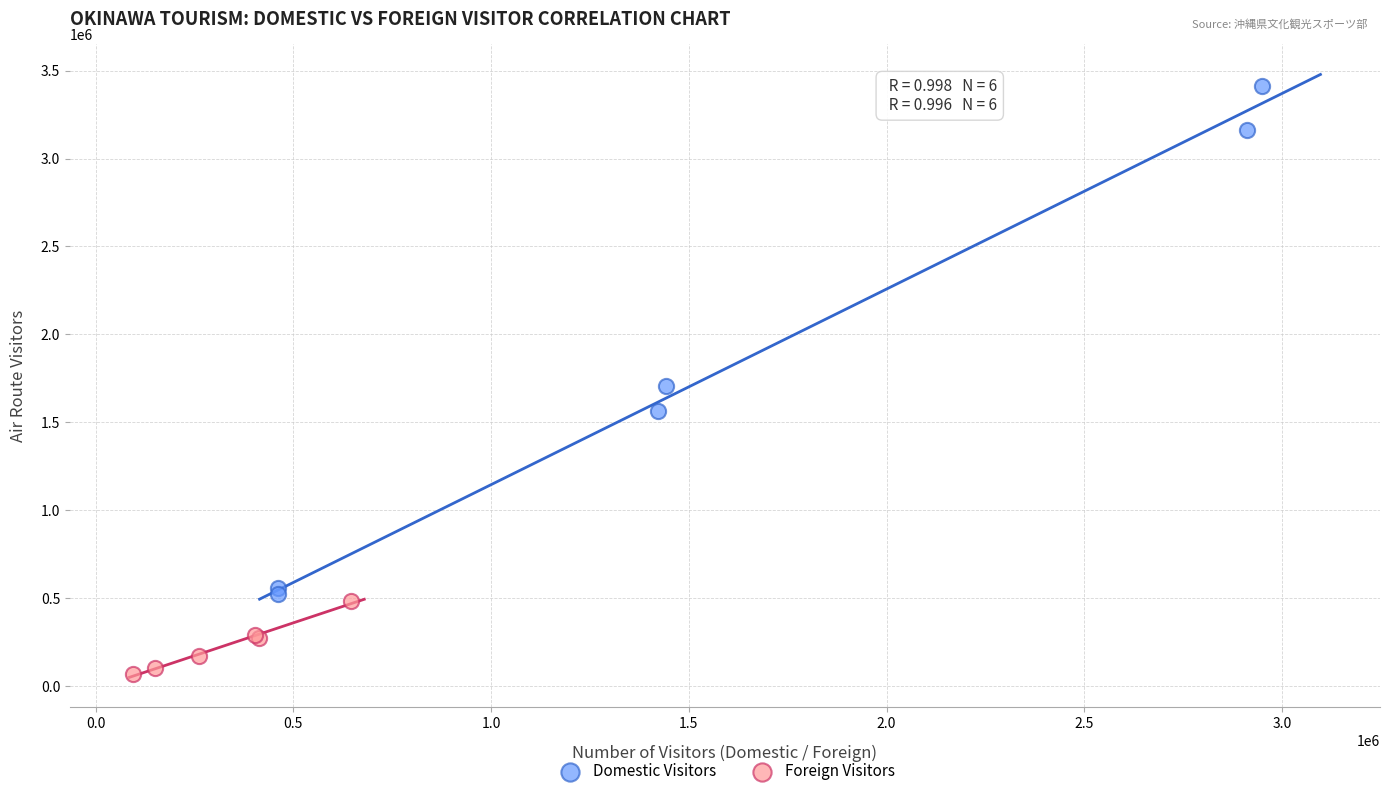

What are all the series names shown in the legend?

Domestic Visitors, Foreign Visitors